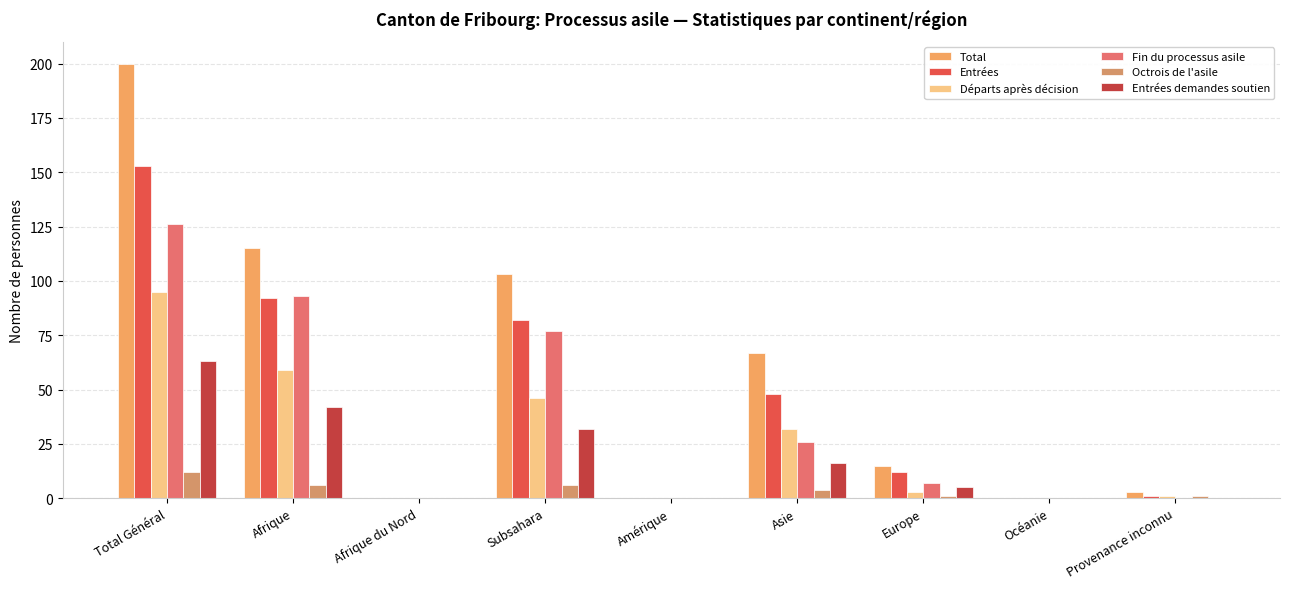

What is the difference between the maximum and second lowest values in the Départs après décision series?

95